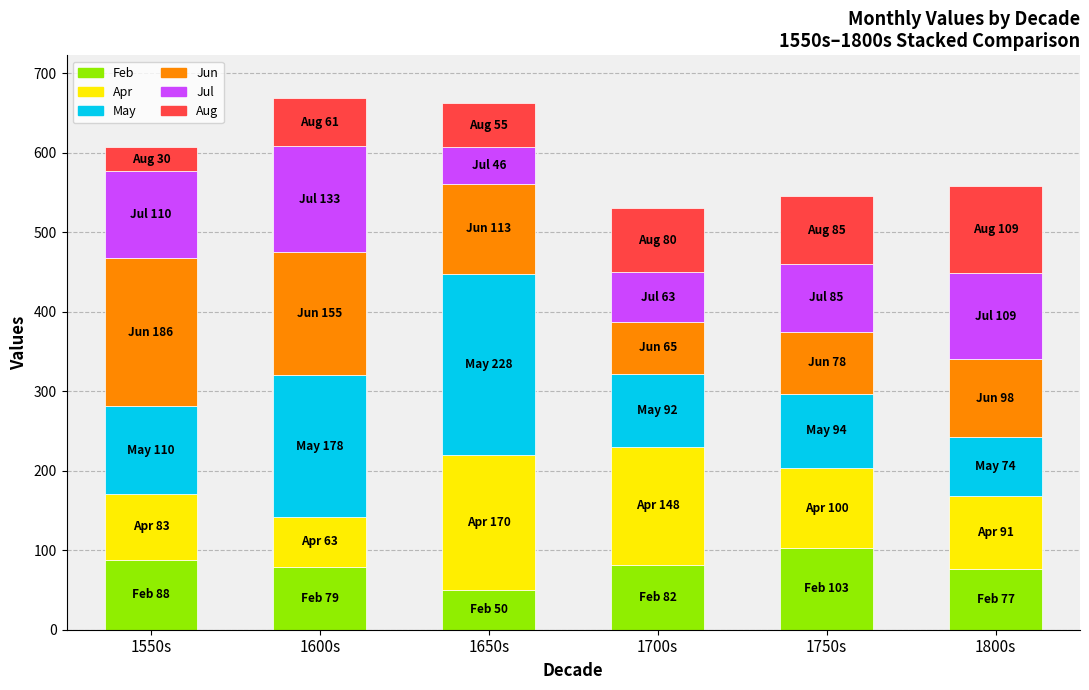

What is the value of the Feb bar at the 4th from the left?

82